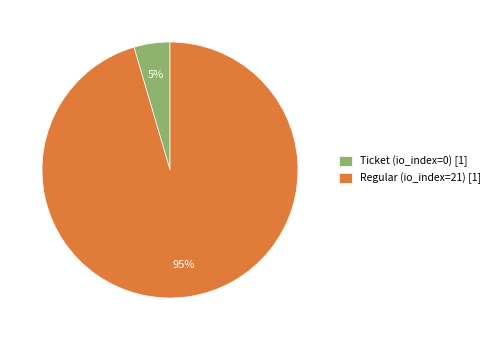

Do Ticket (io_index=0) [1] and Regular (io_index=21) [1] together represent more than half of the pie?

Yes